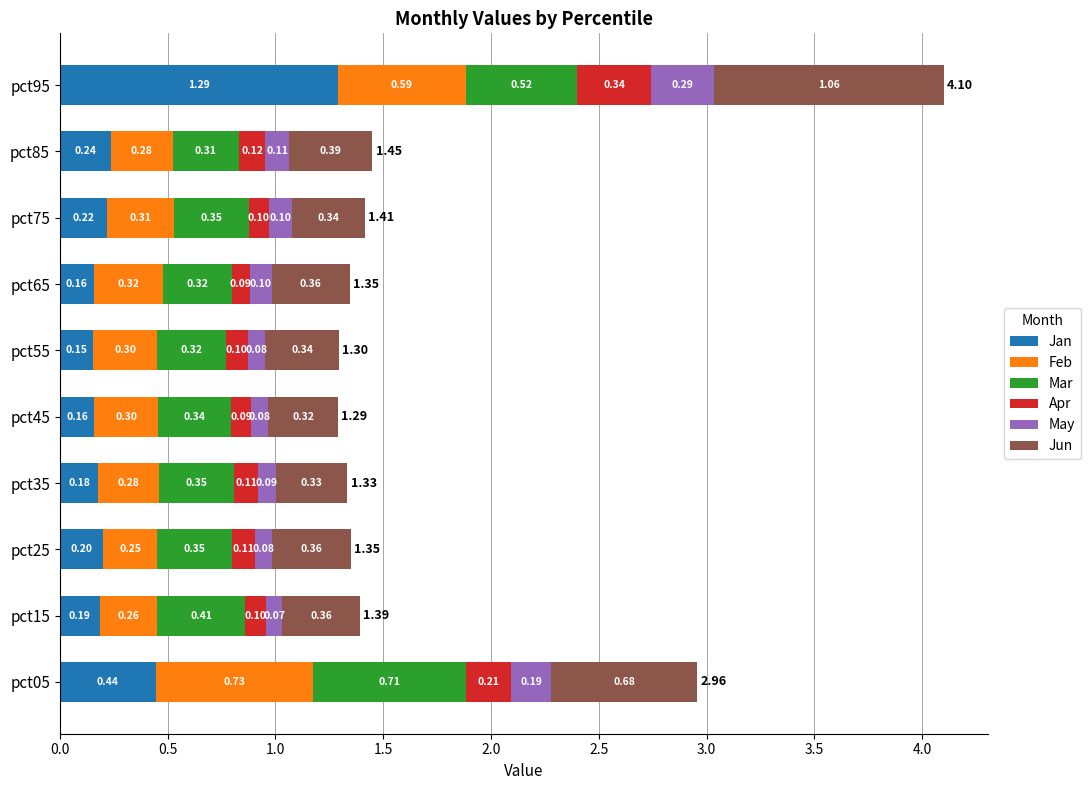

What is the total value across all series at pct85?

1.4